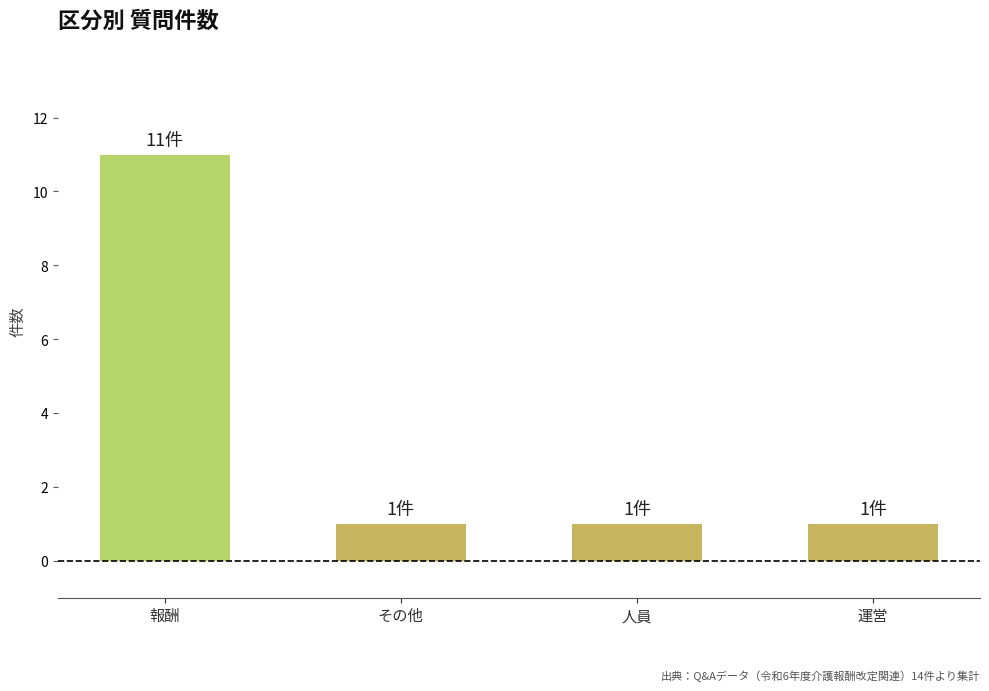

What is the greatest value displayed?

11